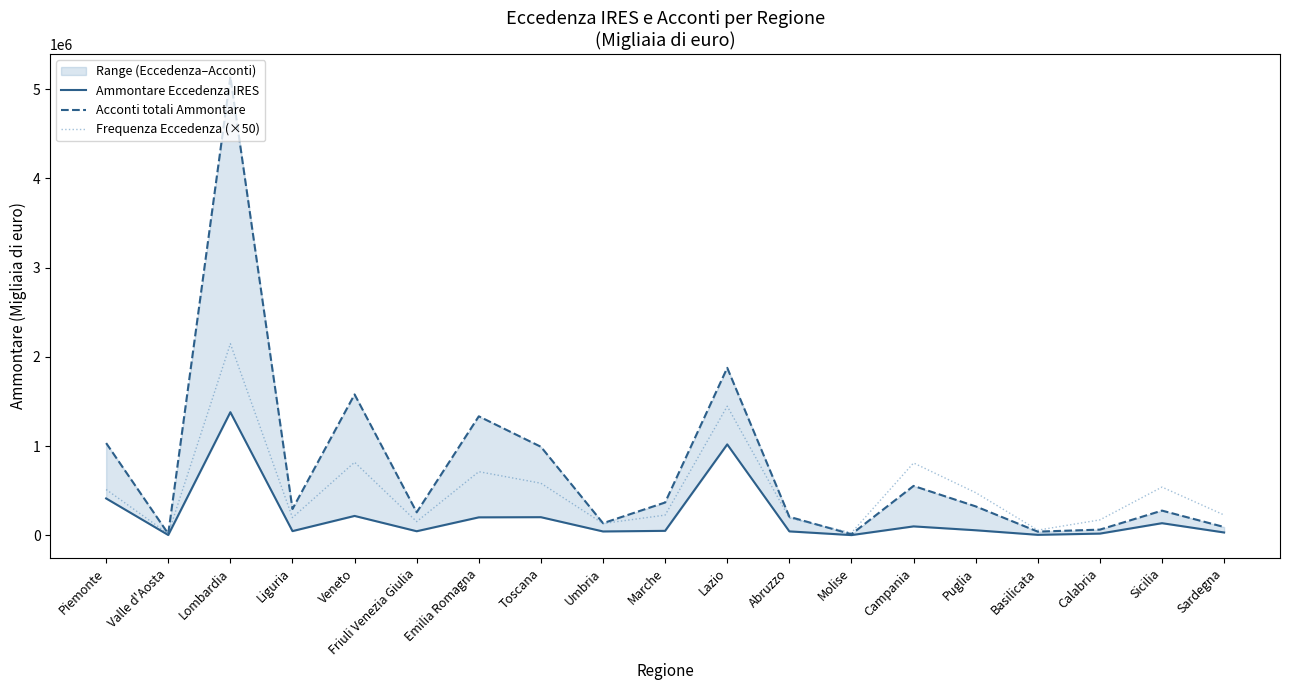

Rank the series at Friuli Venezia Giulia from highest to lowest value.

Acconti totali Ammontare, Frequenza Eccedenza (×50), Ammontare Eccedenza IRES